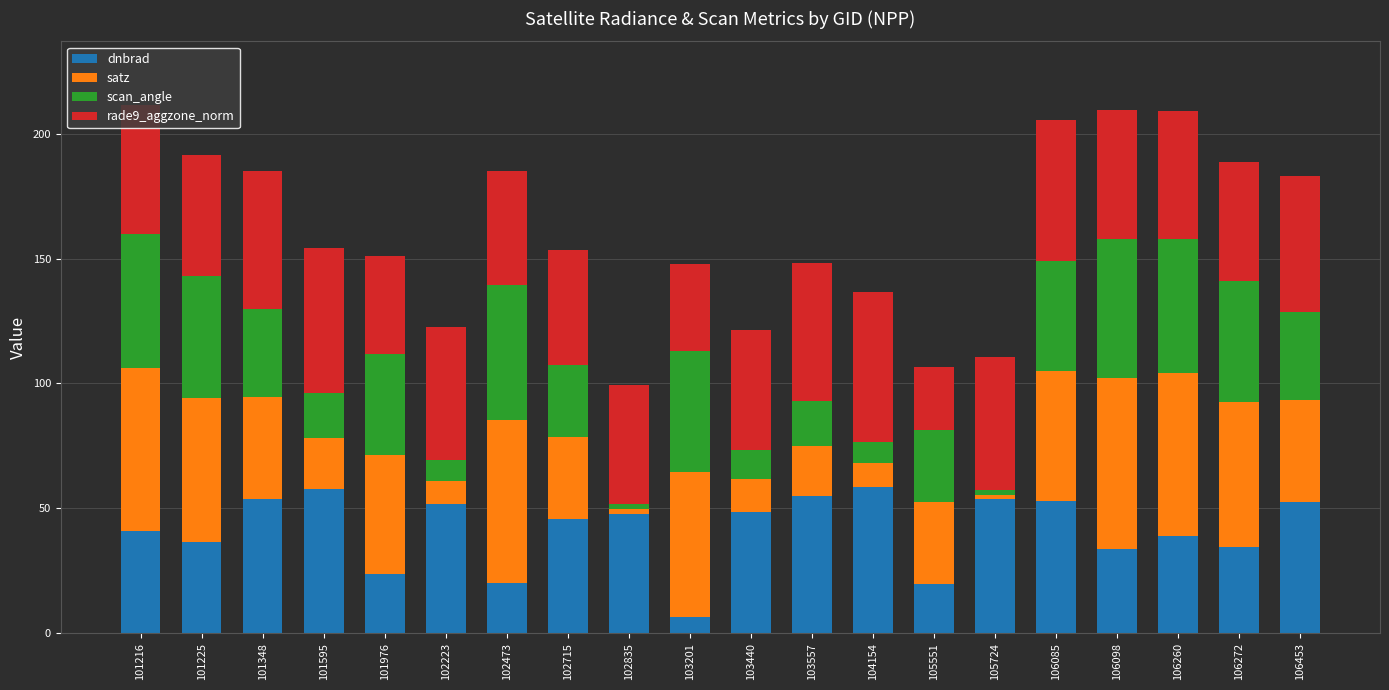

What is the sum of the dnbrad values at 103440 and 106272?

82.9